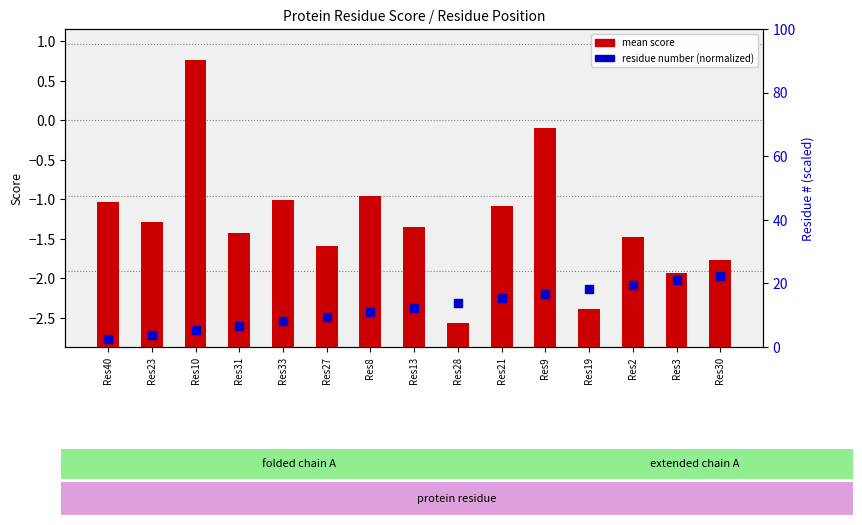

At which category is the sum across all series the highest?

Res10